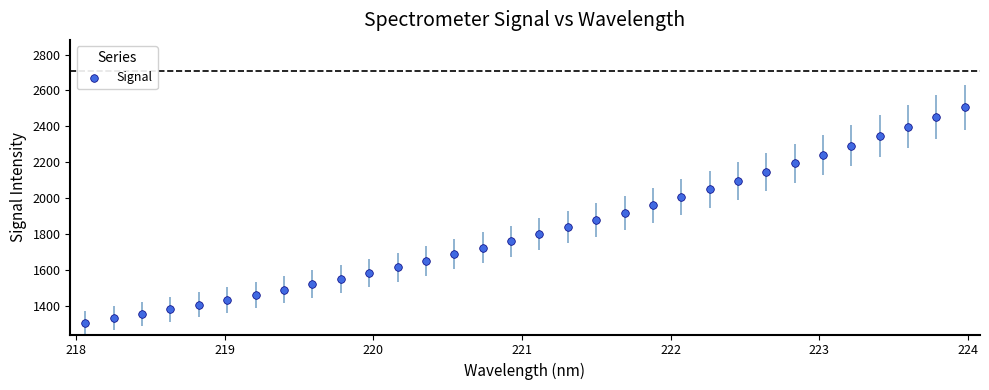

What is the range of Y values (max minus min)?

1202.4